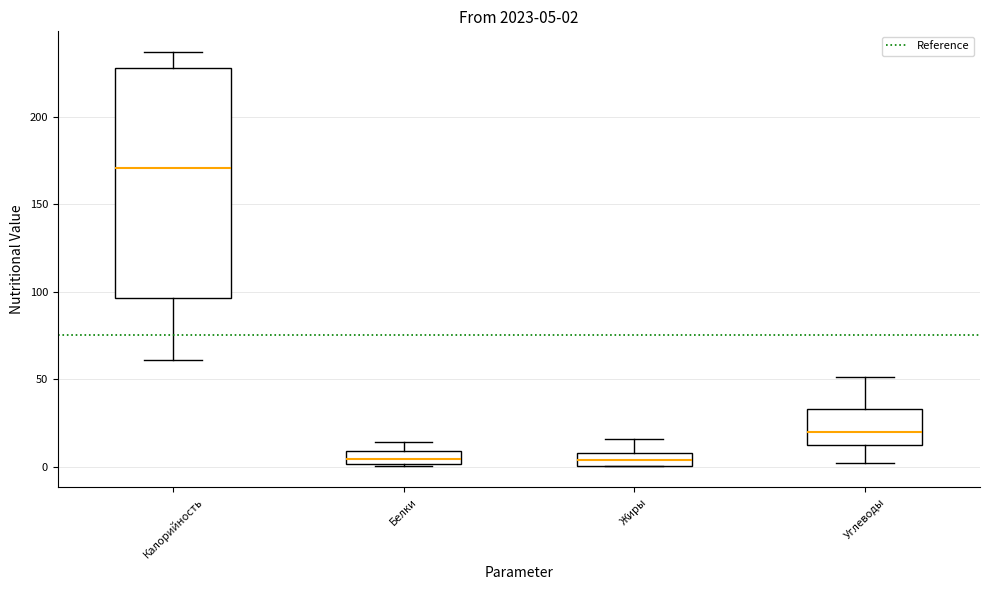

Which box's median line is the highest?

Калорийность